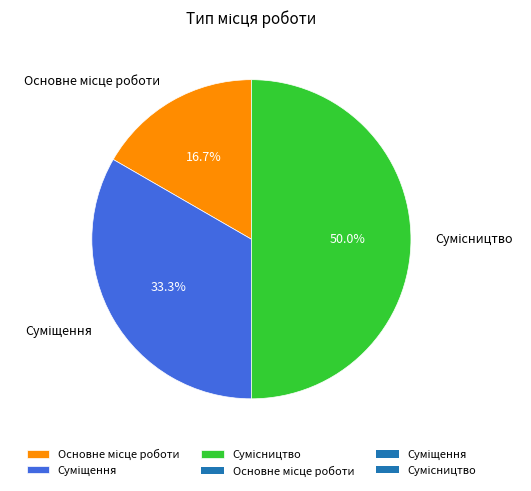

To the nearest percent, what portion does Основне місце роботи represent?

17%